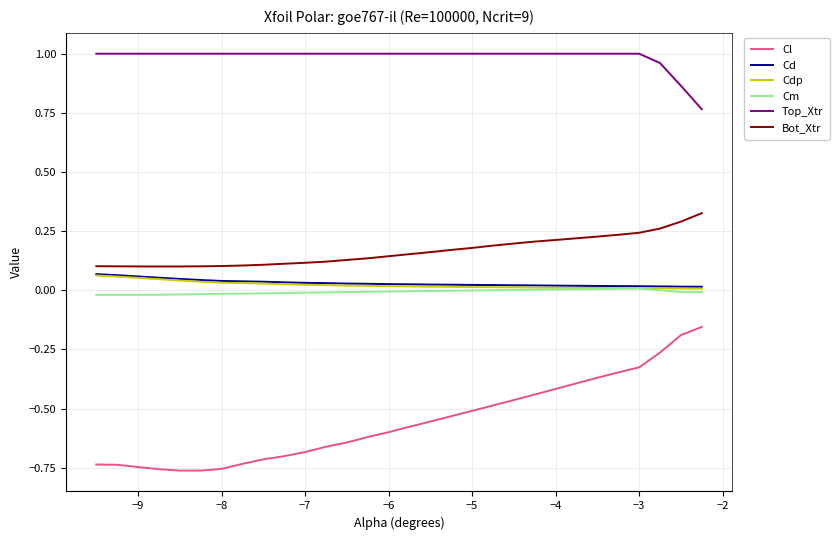

True or false: Top_Xtr and Cm cross at least once.

False